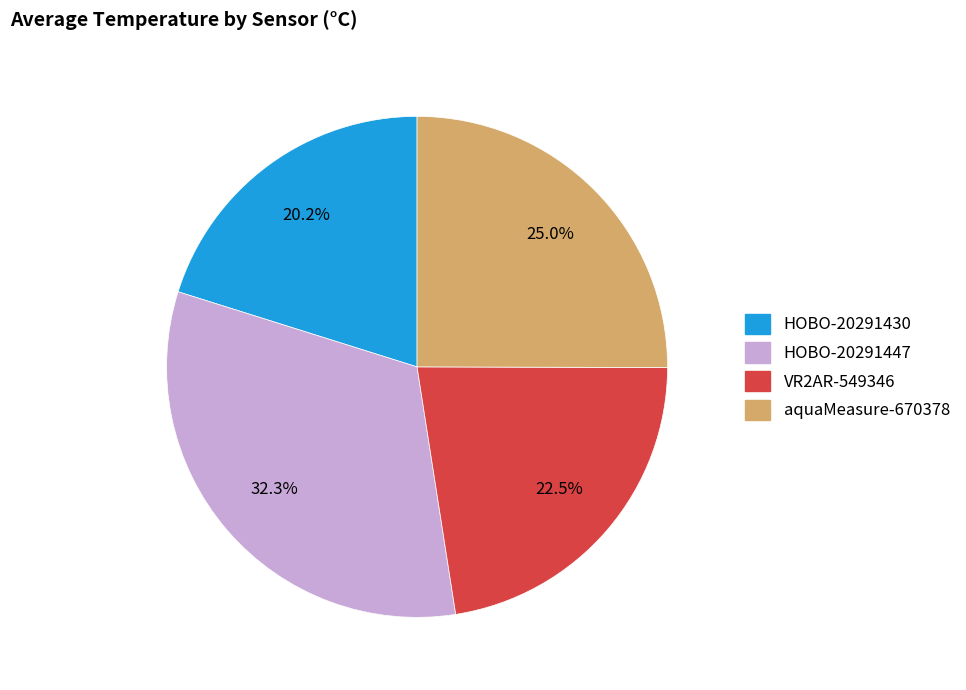

Does any single category account for the majority?

No